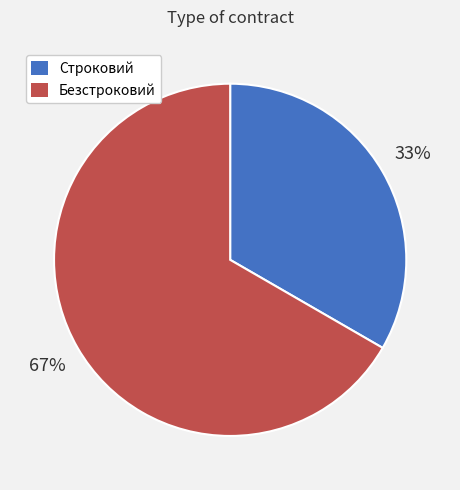

Is it true that Безстроковий is 67% of the pie?

True